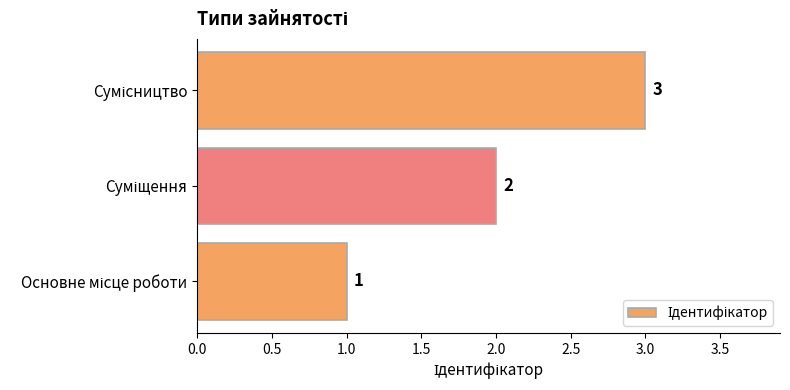

What is the sum of all values?

6